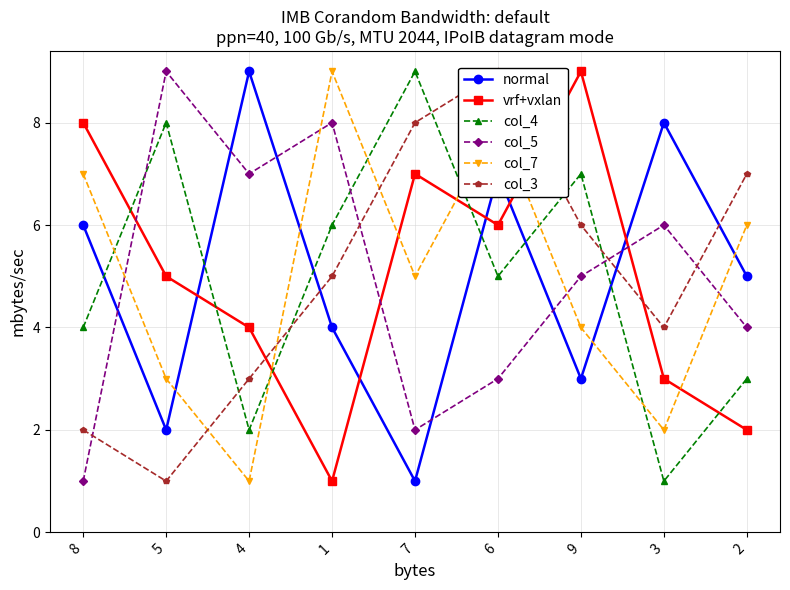

Which series has the largest total across all categories?

normal